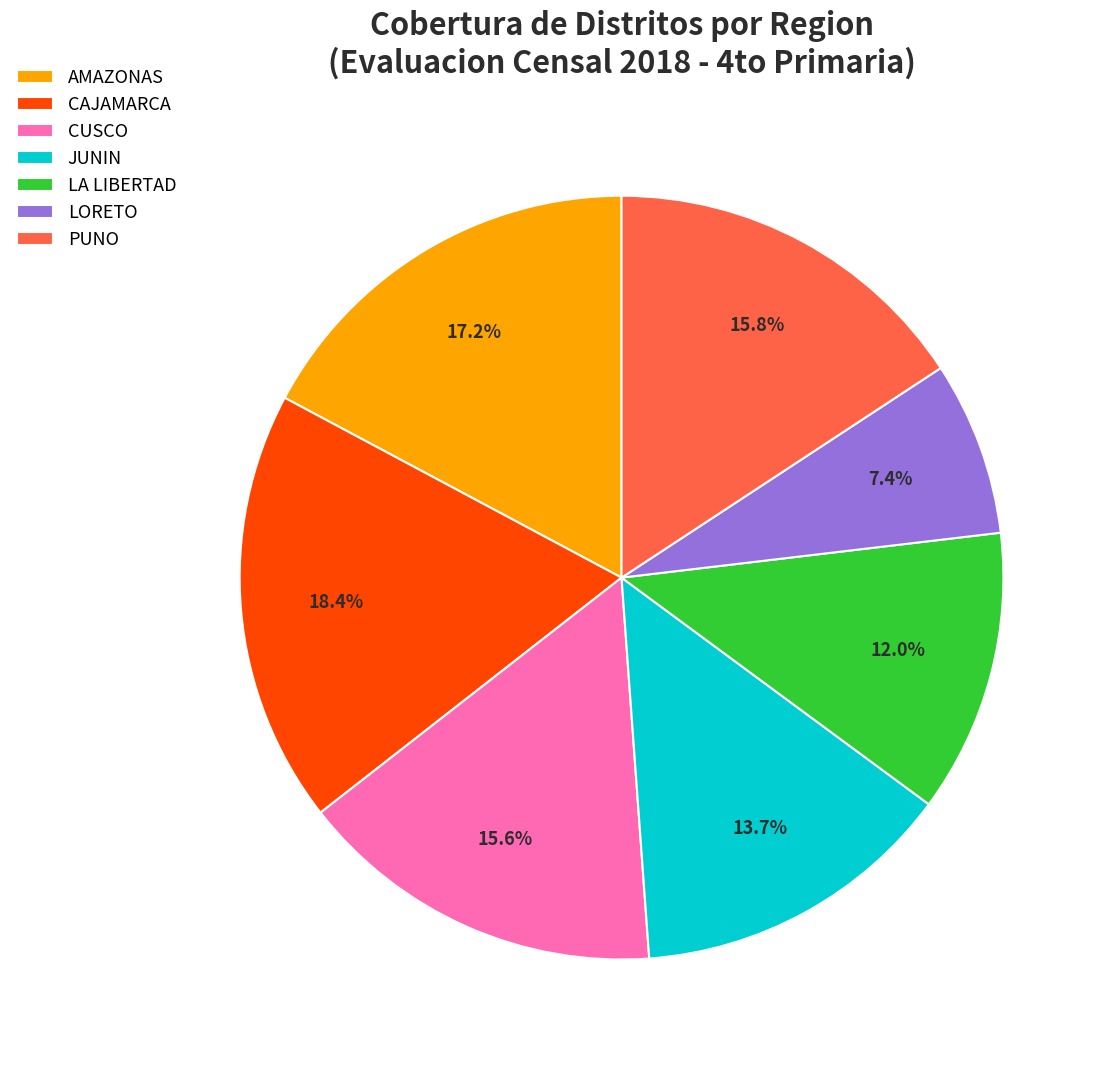

Which slice is the largest?

CAJAMARCA